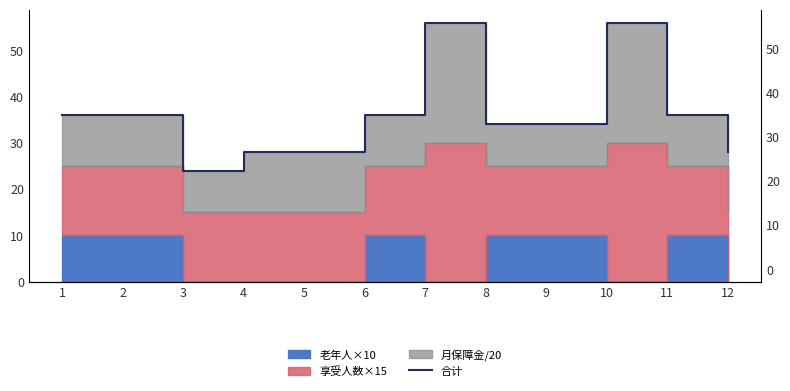

List the labels in order of value, largest first.

7, 10, 1, 2, 6, 11, 8, 9, 4, 5, 12, 3